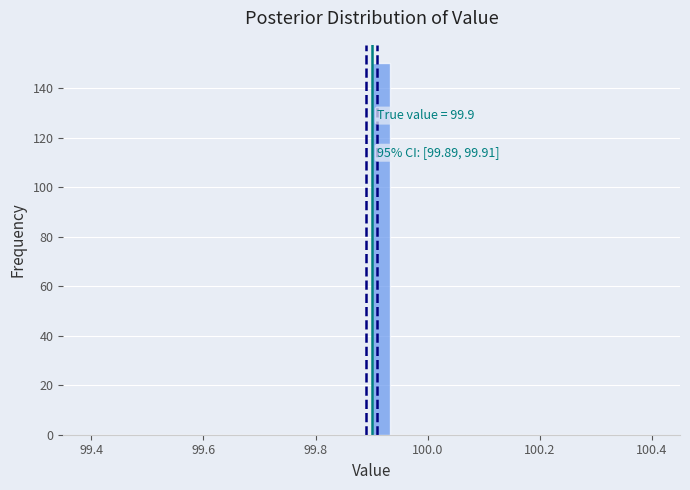

Around what value on the x-axis is the tallest bar? Give the approximate position of its centre, as read against the axis.

99.92